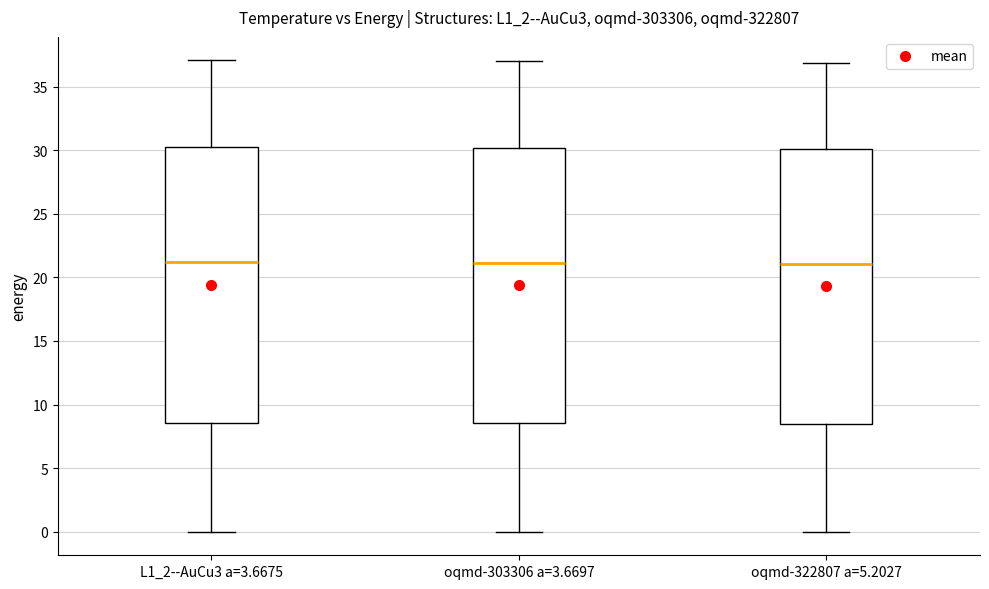

Reading left to right, read every box against the y-axis: the position of its median line, the range the box covers, and the ends of its whiskers. The values are not printed on the chart, so give them approximately, as read against the axis.

L1_2--AuCu3 a=3.6675: median 21.0, box 8.5 to 30.5, whiskers 0.0 to 37.0
oqmd-303306 a=3.6697: median 21.0, box 8.5 to 30.0, whiskers 0.0 to 37.0
oqmd-322807 a=5.2027: median 21.0, box 8.5 to 30.0, whiskers 0.0 to 37.0